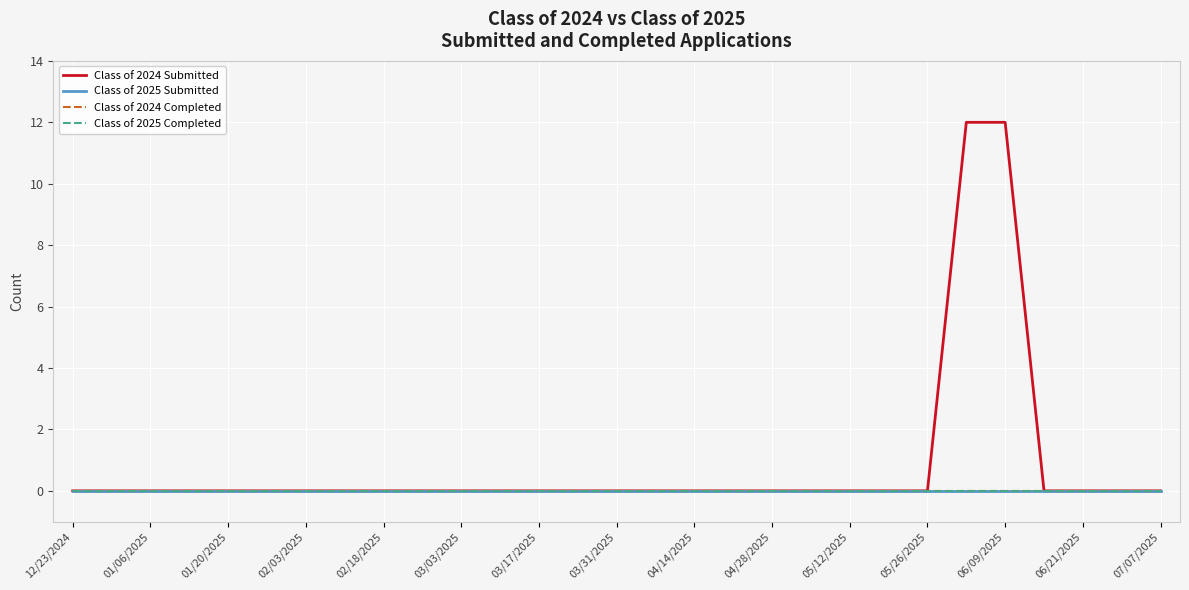

Does the chart display data point markers on the line(s)?

No